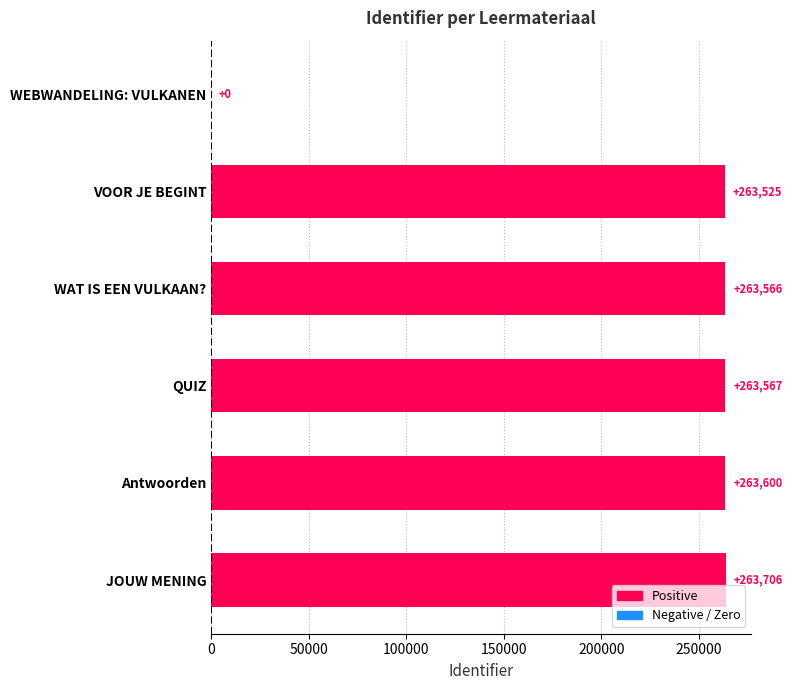

Are the bars horizontal?

Yes